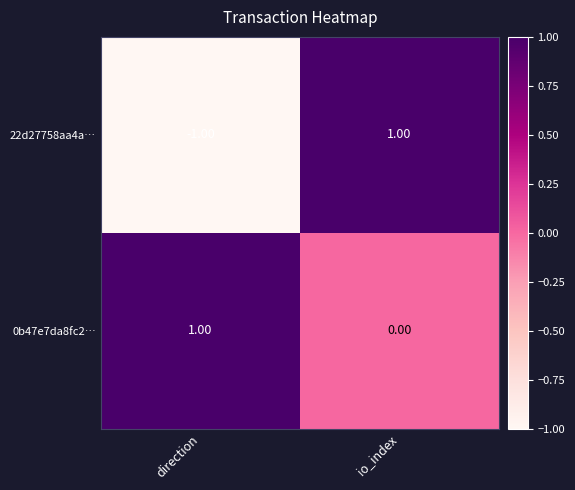

List the series in order of their overall mean, highest first.

0b47e7da8fc2…, 22d27758aa4a…